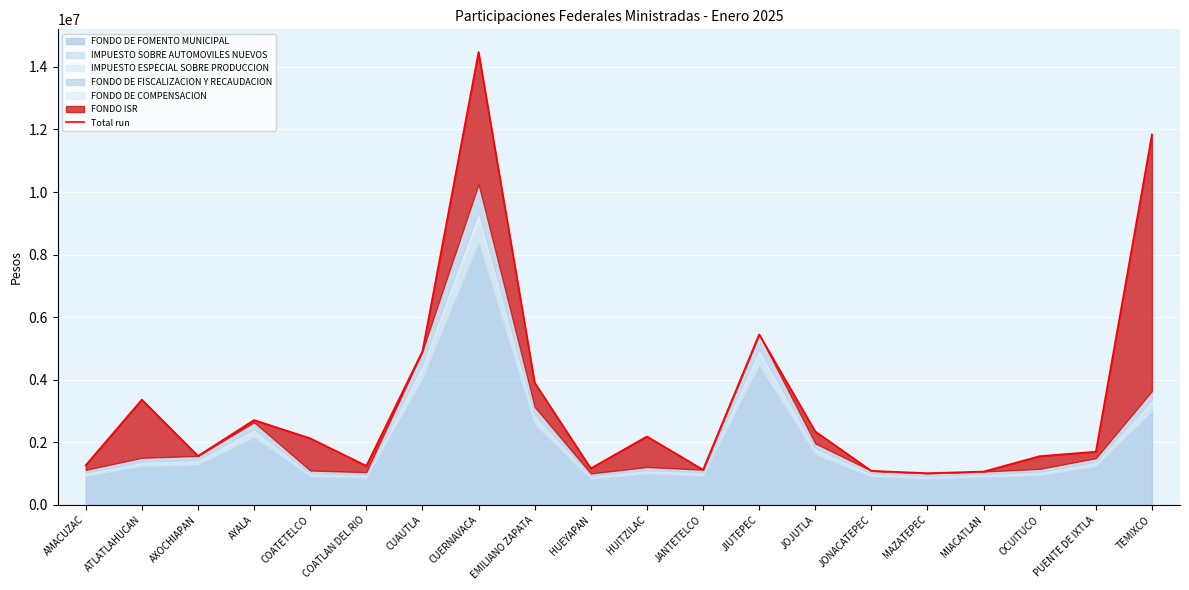

Between ATLATLAHUCAN and CUERNAVACA, which is larger?

CUERNAVACA